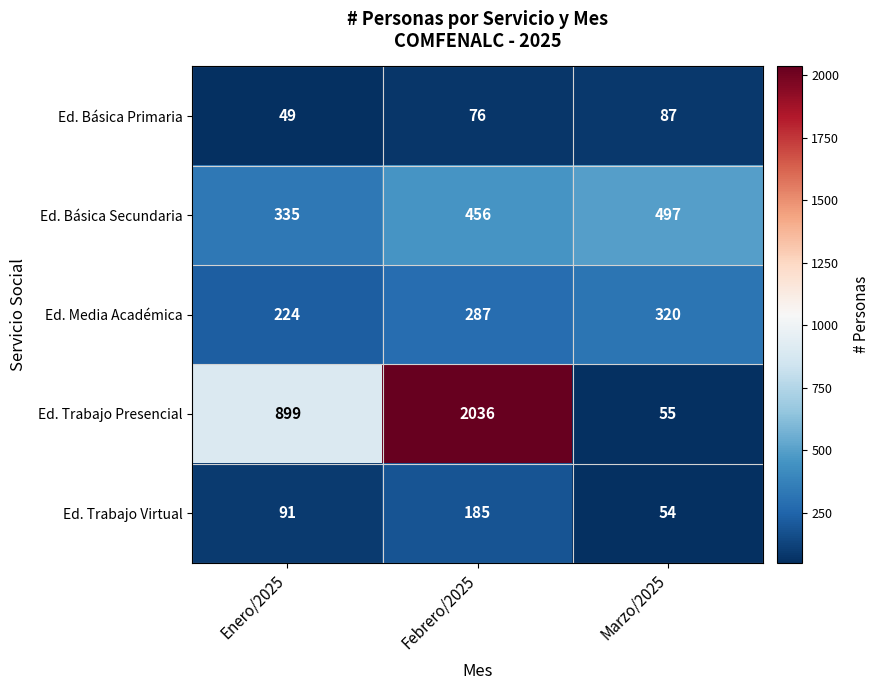

What is the total value across all series at Febrero/2025?

3040